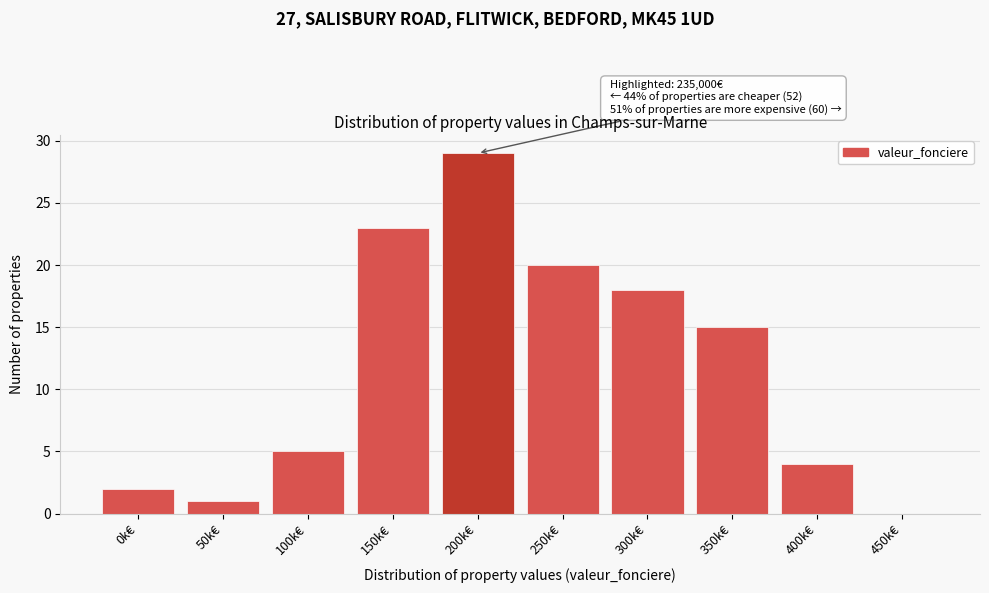

Reading left to right, transcribe all the data shown in this chart.

0k€=2	50k€=1	100k€=5	150k€=23	200k€=29	250k€=20	300k€=18	350k€=15	400k€=4	450k€=0